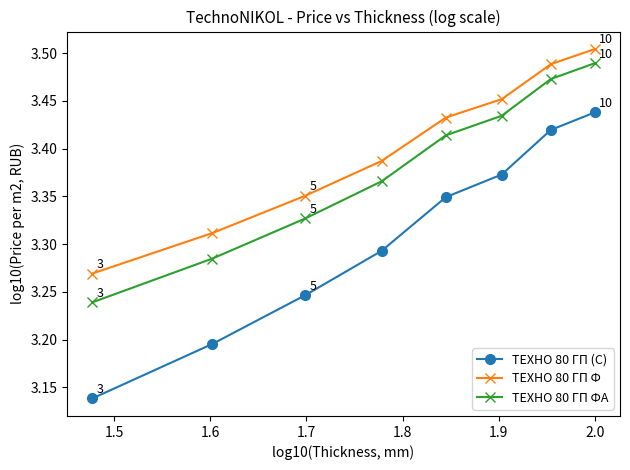

How many ТЕХНО 80 ГП Ф values are between 3 and 4?

8